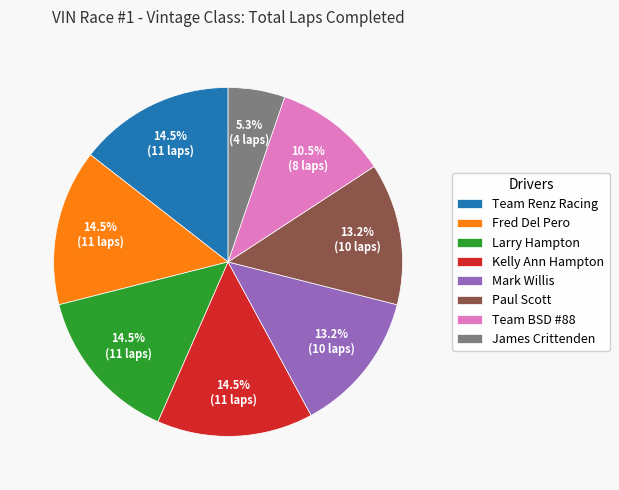

Which has a higher value, Fred Del Pero or James Crittenden?

Fred Del Pero